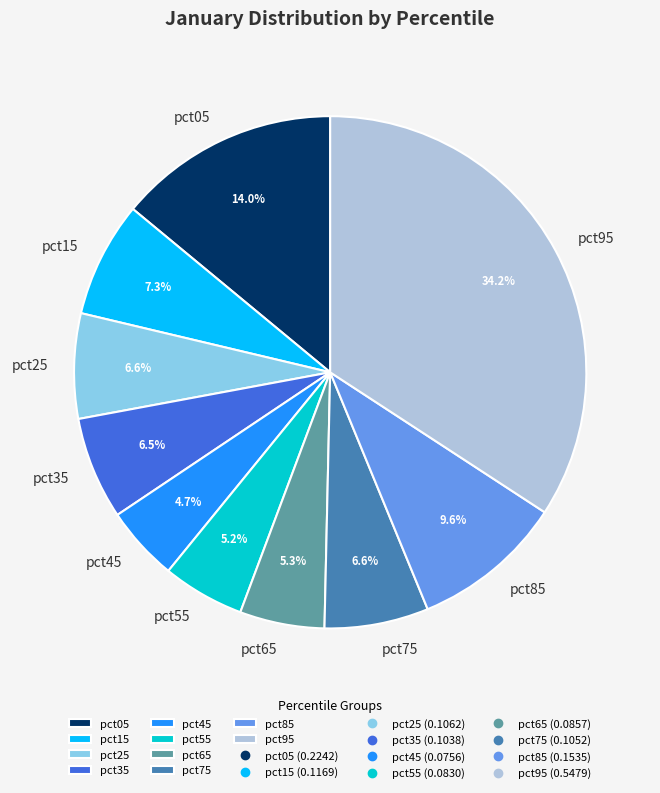

What percentage do pct15 and pct35 together represent?

13.8%